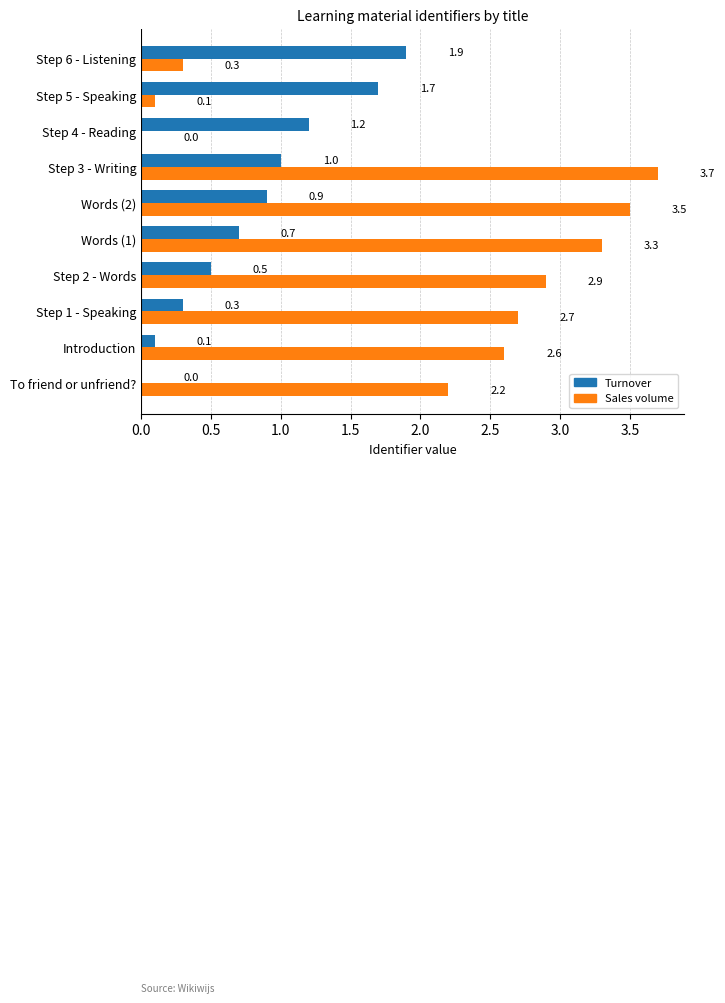

Which series has the largest total across all categories?

Sales volume